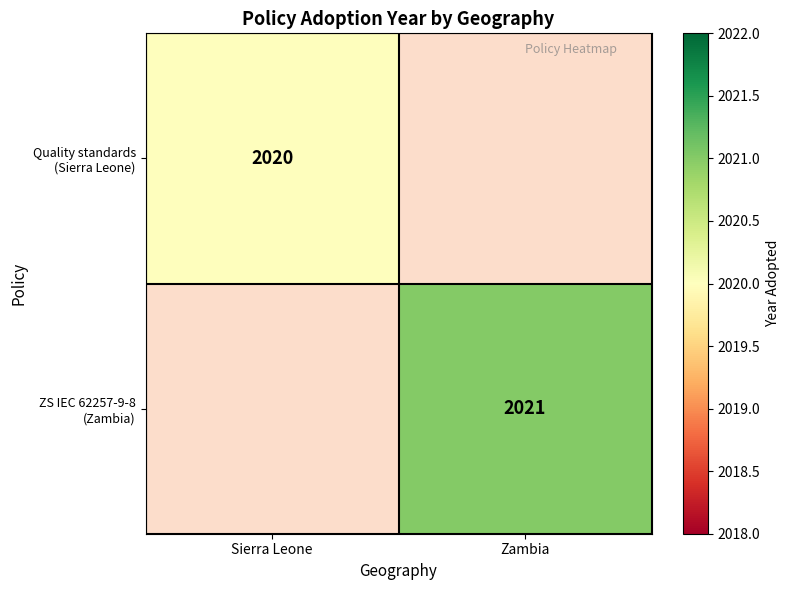

Which category has the lowest value in the Quality standards (Sierra Leone) series?

Sierra Leone